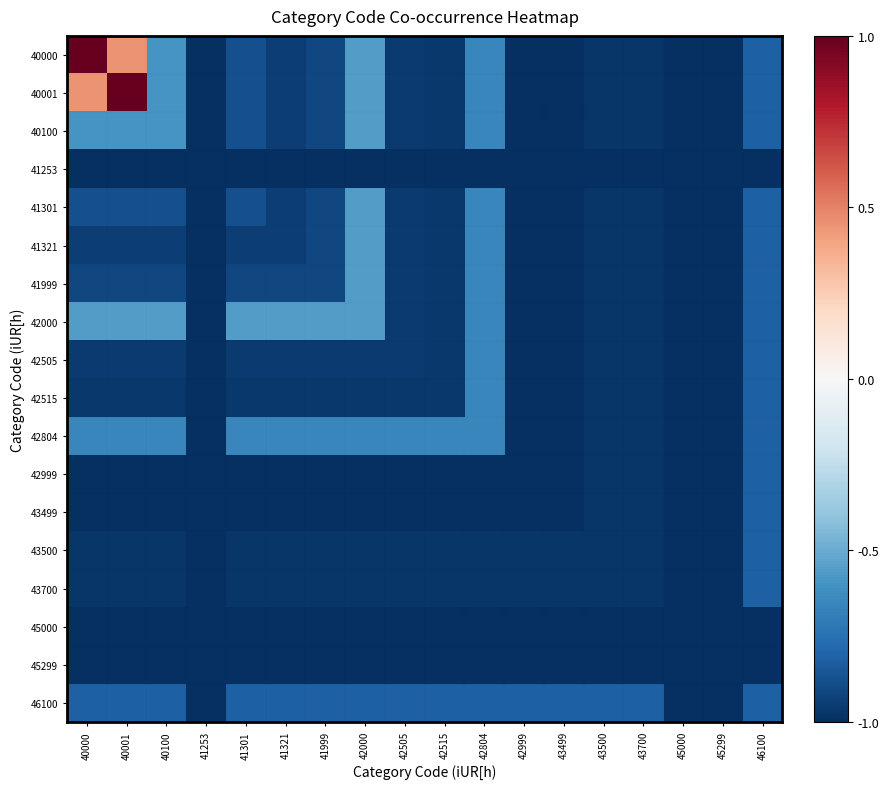

At how many categories does at least one series exceed 0?

2